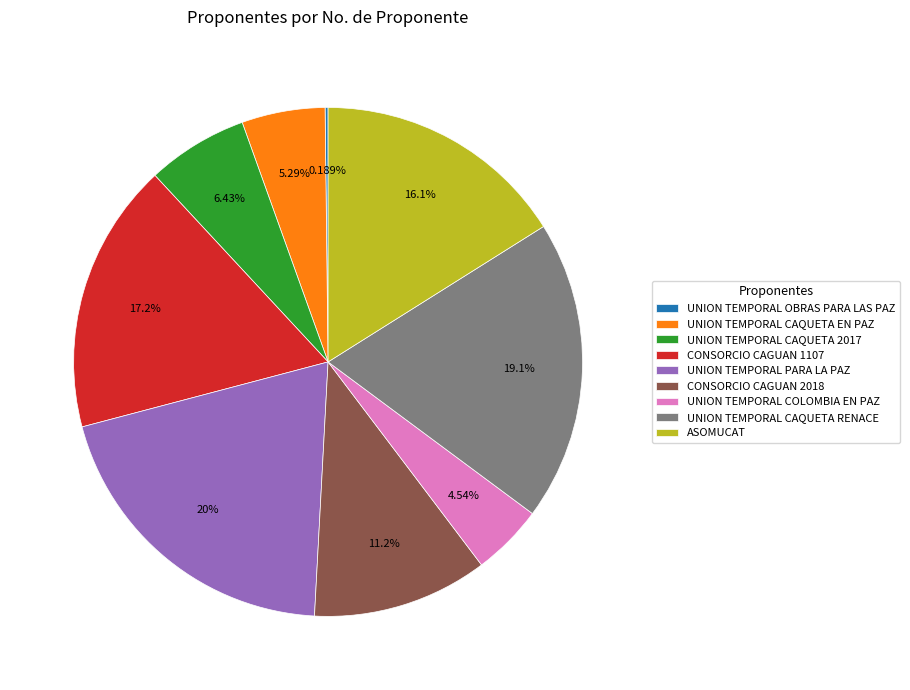

To the nearest percent, what portion does UNION TEMPORAL CAQUETA RENACE represent?

19%